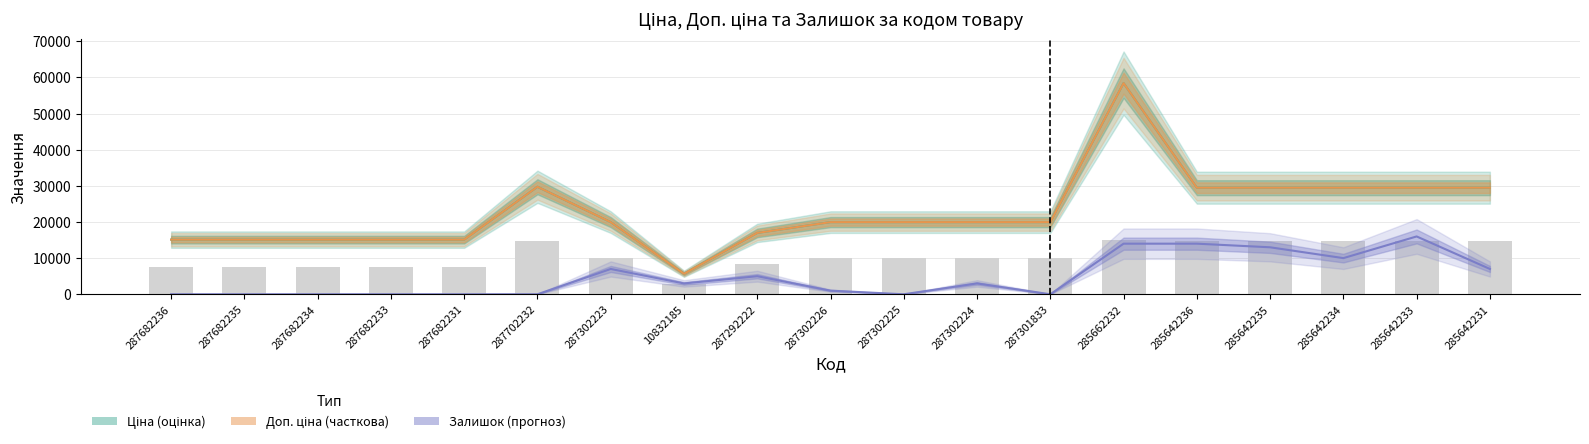

True or false: Ціна has a value of 24846.2 at 287682231.

False